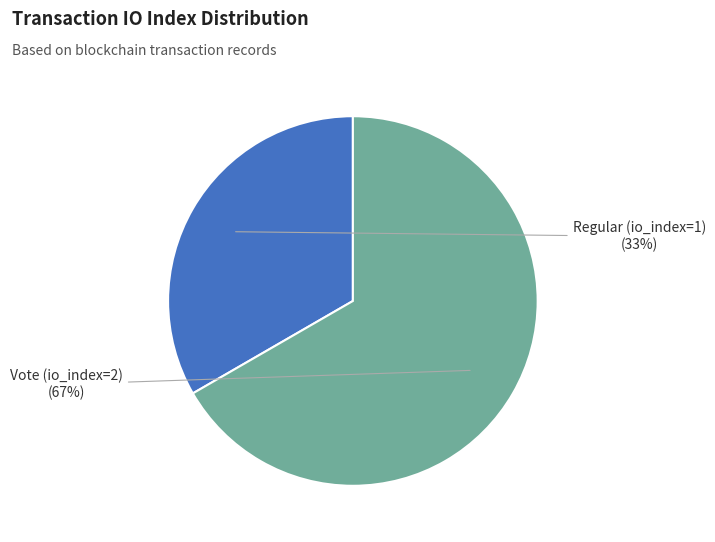

To the nearest percent, what is the average slice percentage?

50%